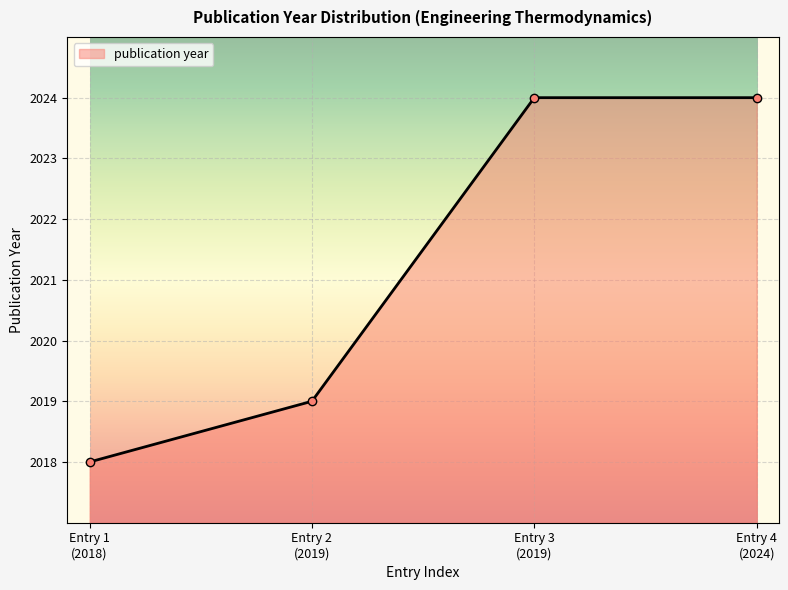

How many lines are shown in the chart?

1